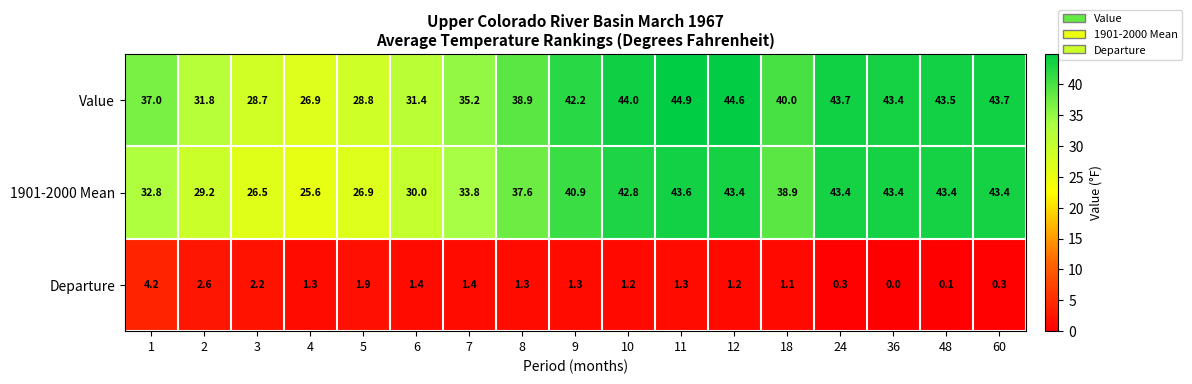

Where is Value nearest to the value 35?

7